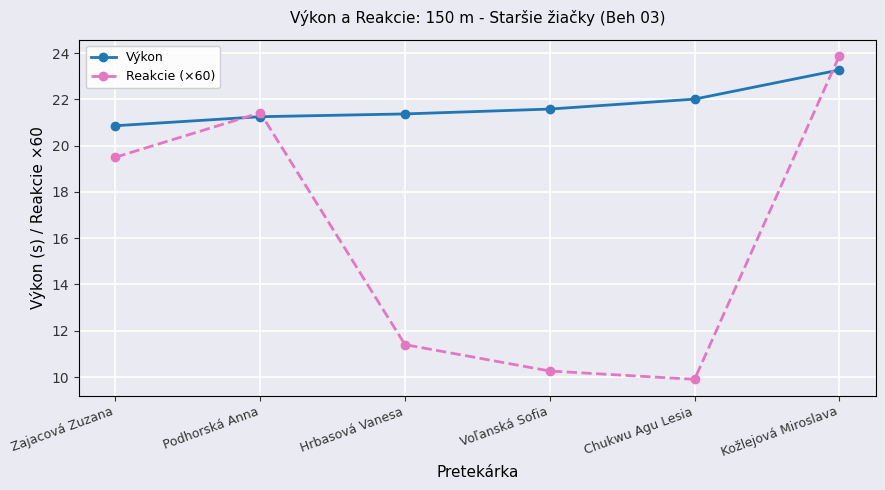

How many values in the Výkon series exceed 21?

5